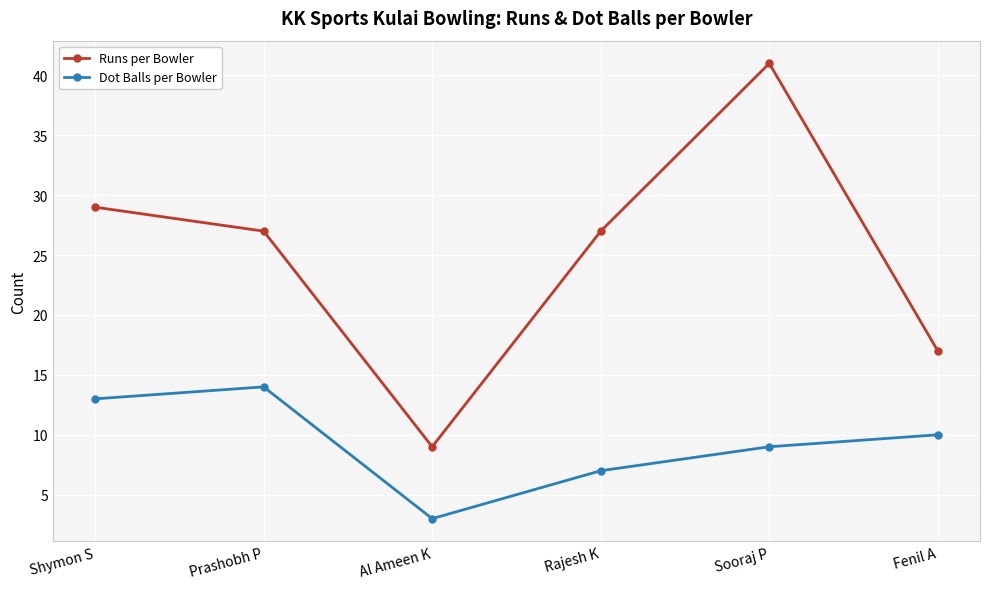

True or false: Runs per Bowler has more than 2 points higher than both neighbors.

False